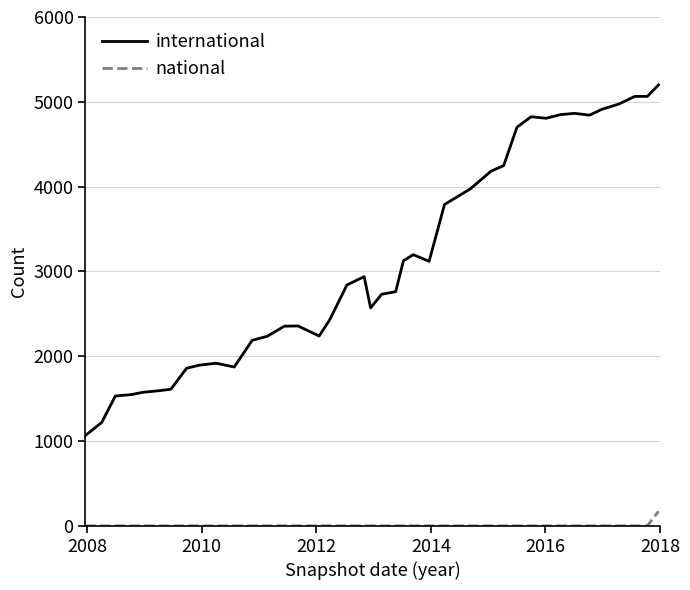

True or false: national and international cross at least once.

False